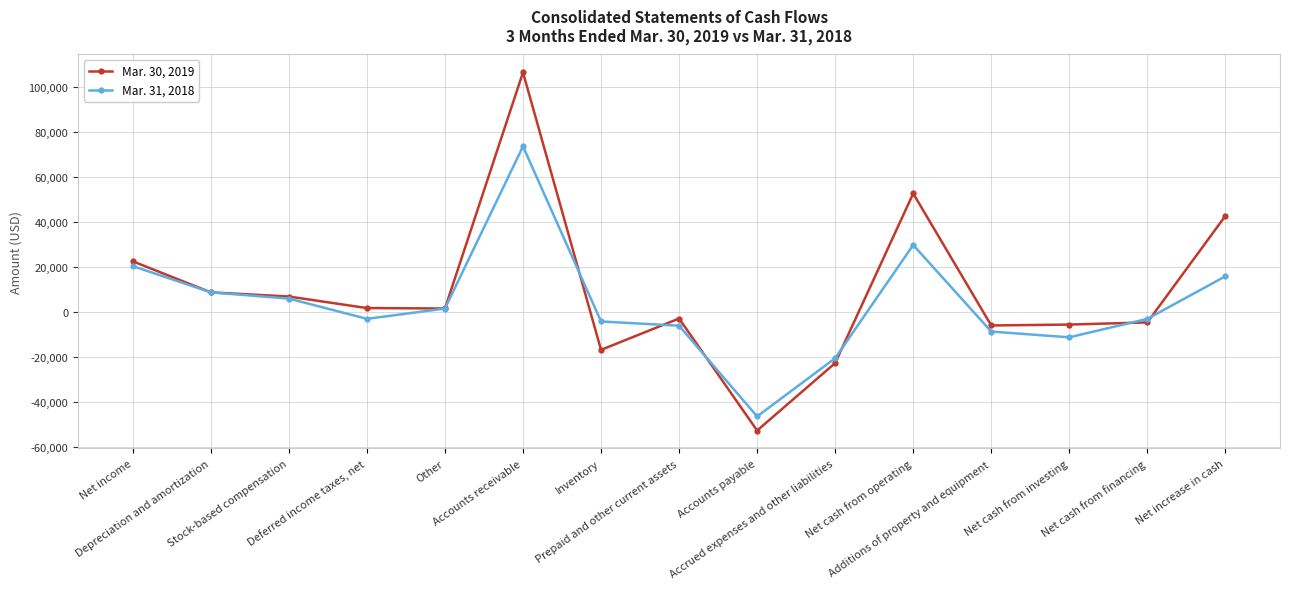

What is the label of the 2nd point from the right?

Net cash from financing